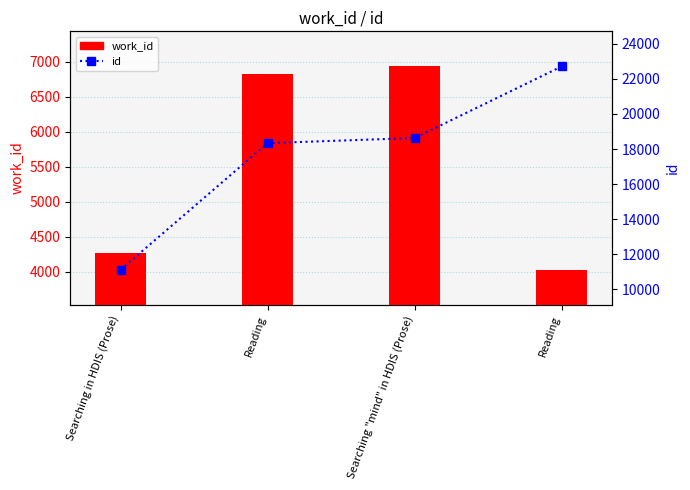

What is the value of the work_id bar at the 4th from the left?

6830